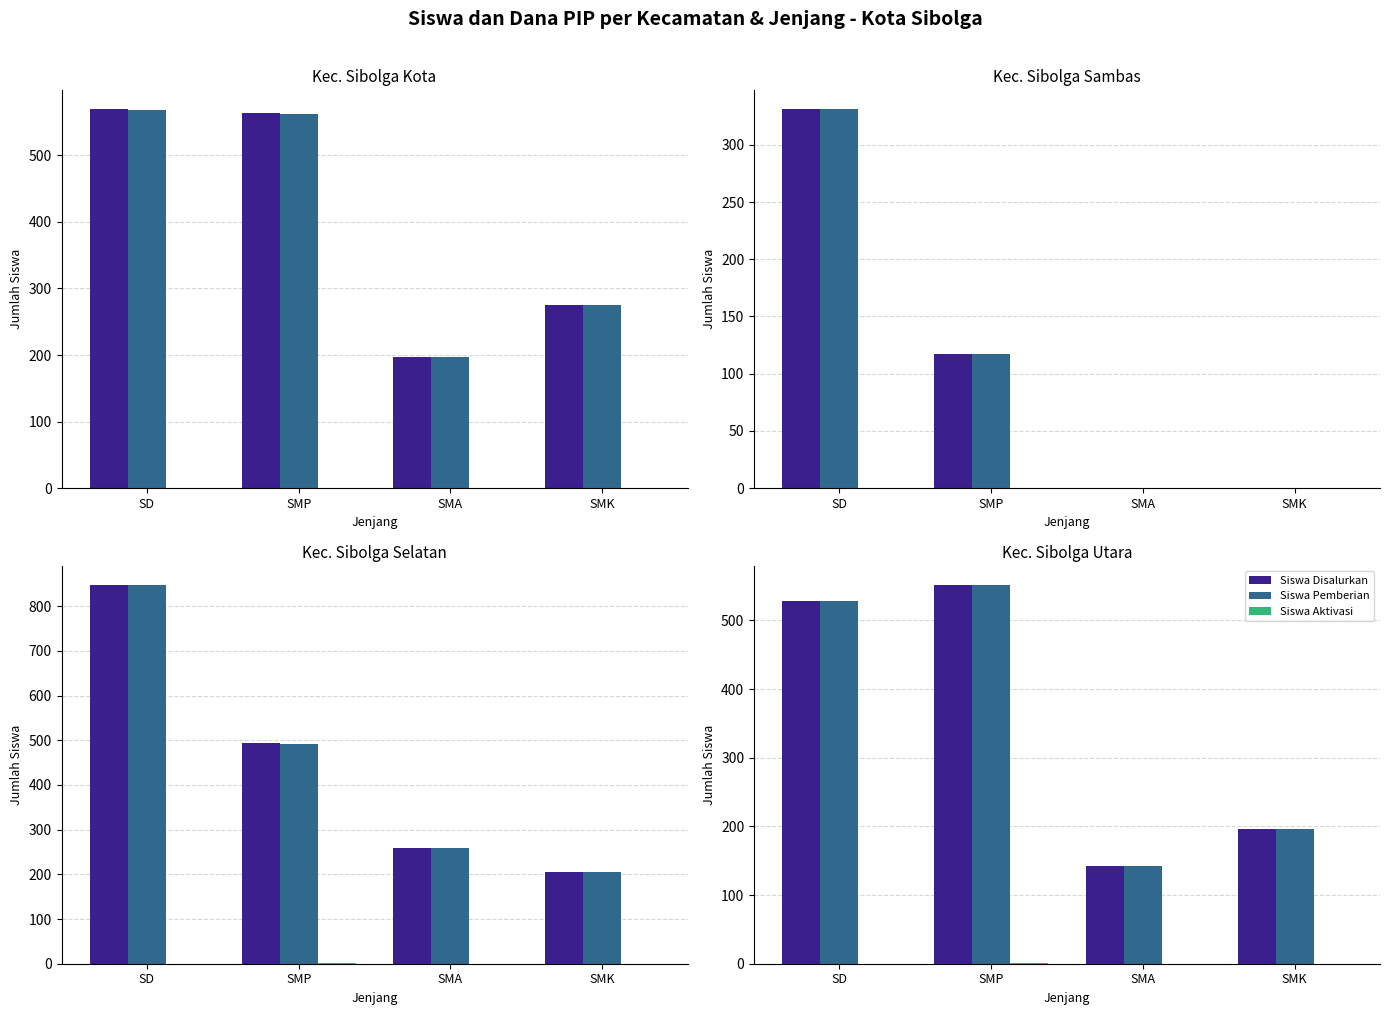

What is the total value across all series at SMK?

392